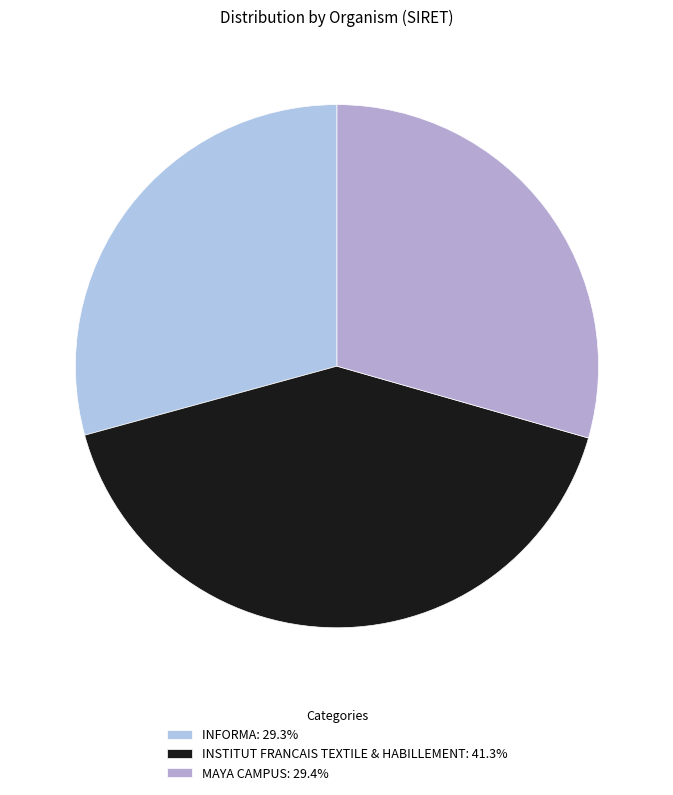

True or false: MAYA CAMPUS accounts for 29% of the total.

True